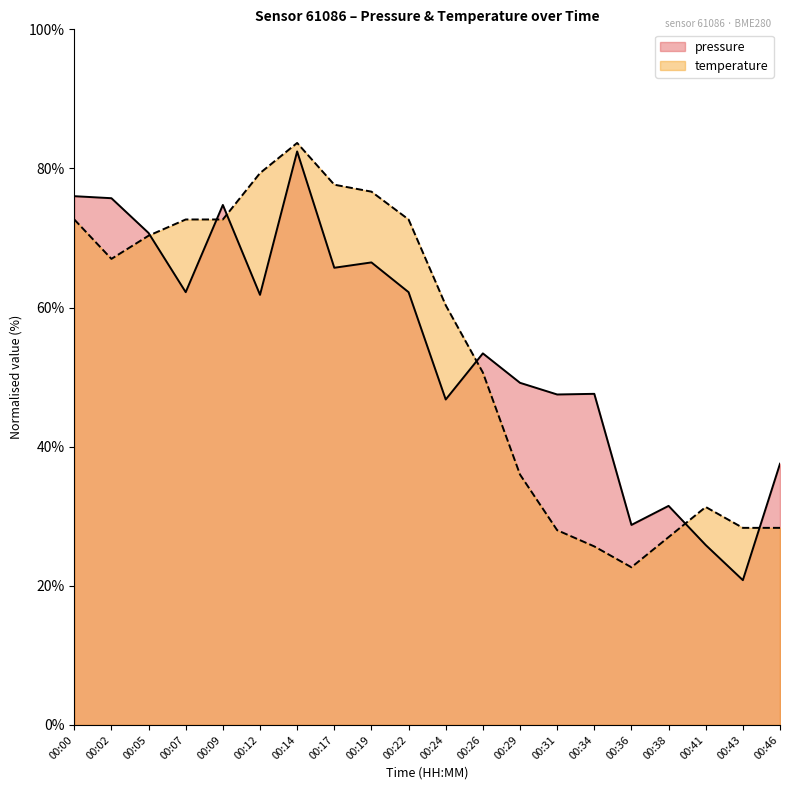

What is the spread (max minus min) of values at 00:12?

17.5